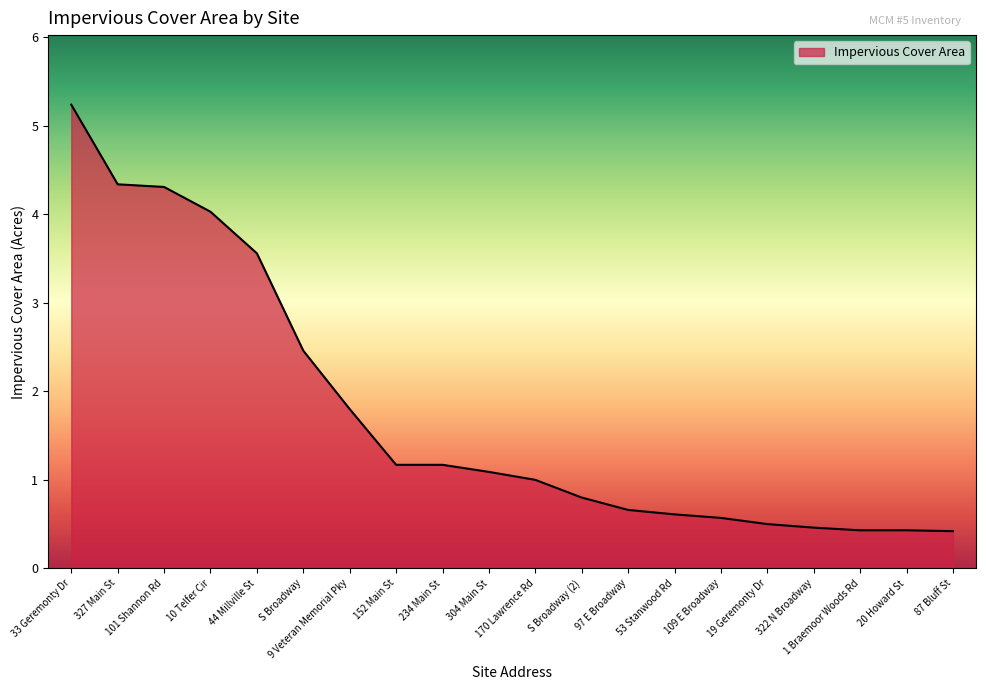

Reading left to right, what are all the values shown in this chart?

5.2	4.3	4.3	4.0	3.6	2.5	1.8	1.2	1.2	1.1	1.0	0.8	0.7	0.6	0.6	0.5	0.5	0.4	0.4	0.4